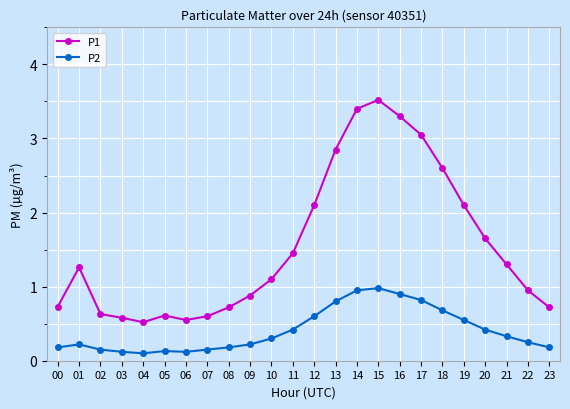

What is the sum of the P2 values at 07 and 22?

0.4